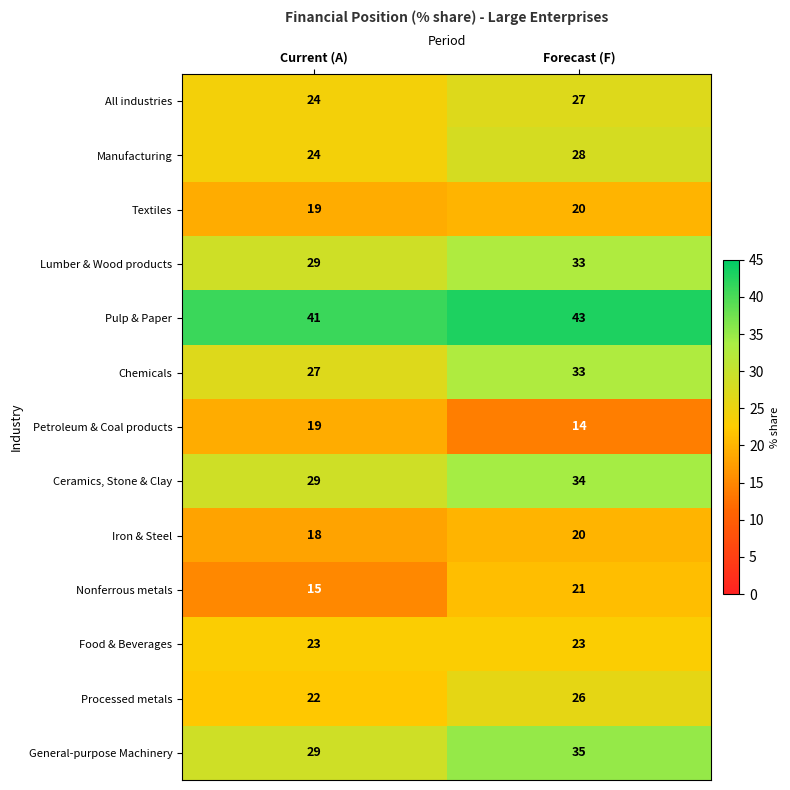

What is the difference between the maximum and minimum values in the General-purpose Machinery series?

6